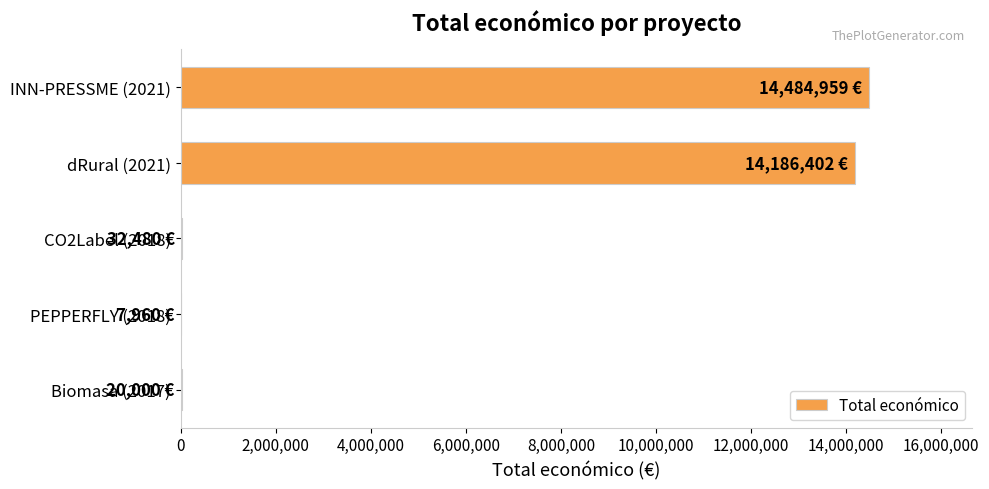

What is the maximum value shown in the chart?

14484959